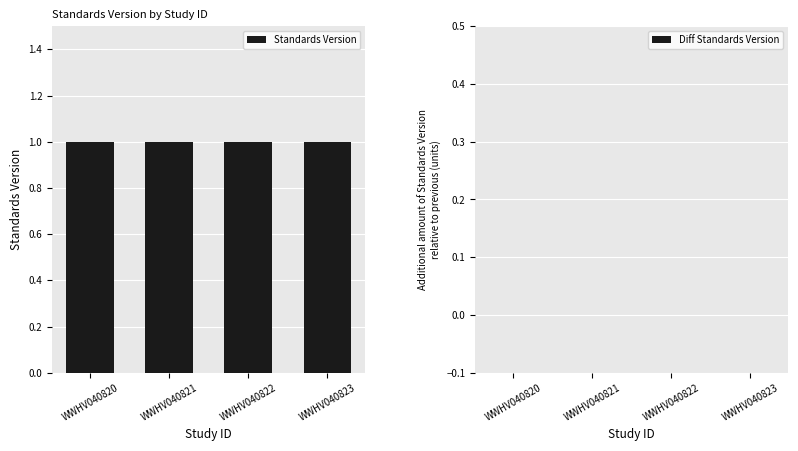

Rank the series by their average value, from lowest to highest.

Diff Standards Version, Standards Version